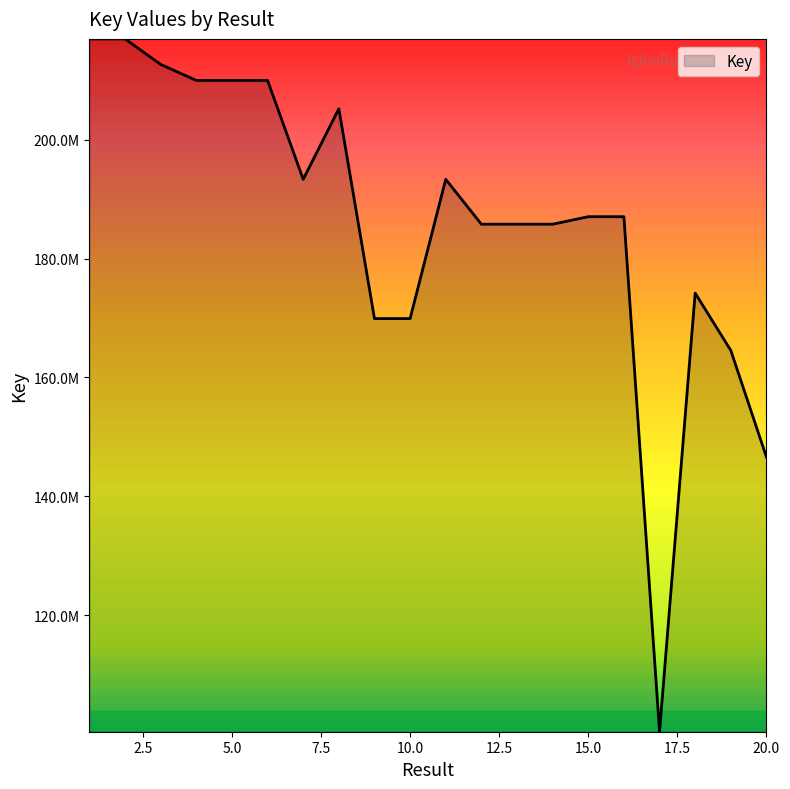

Reading right to left, extract all data points from this chart.

20=146598838	19=164538845	18=174179697	17=100403870	16=187032988	15=187033188	14=185773383	13=185774354	12=185774039	11=193322207	10=169898808	9=169898760	8=205191486	7=193322675	6=209960062	5=209962552	4=209962924	3=212650917	2=216944371	1=216944211